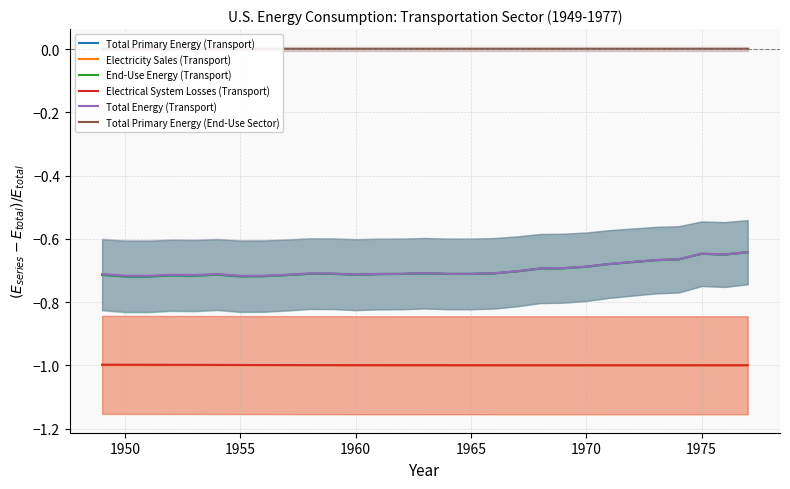

True or false: Electricity Sales (Transport) and Total Primary Energy (Transport) cross at least once.

False